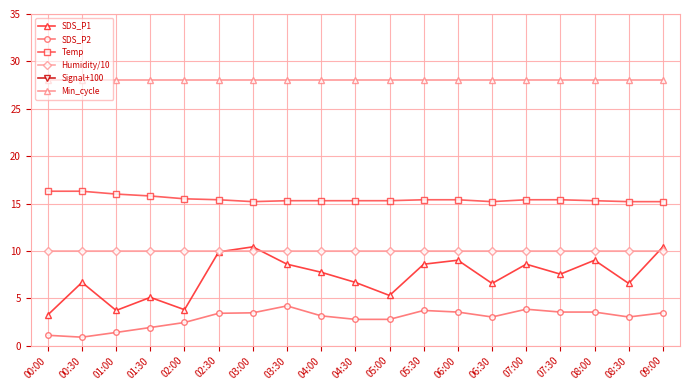

True or false: Humidity/10 has more than 2 interior local peaks.

False